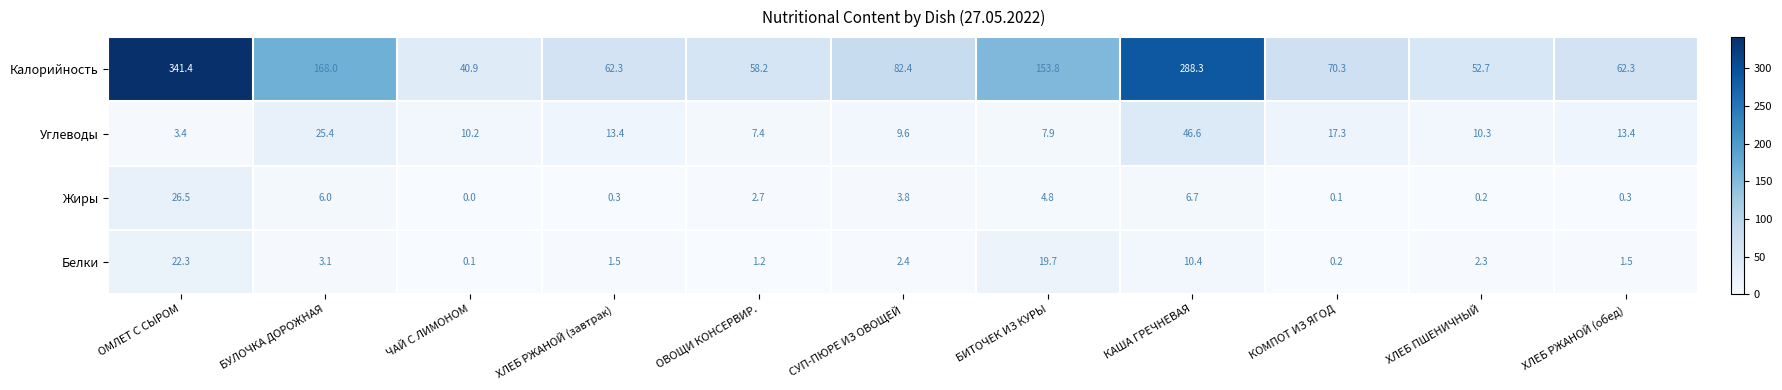

True or false: Калорийность has a value of 104.2 at КОМПОТ ИЗ ЯГОД.

False